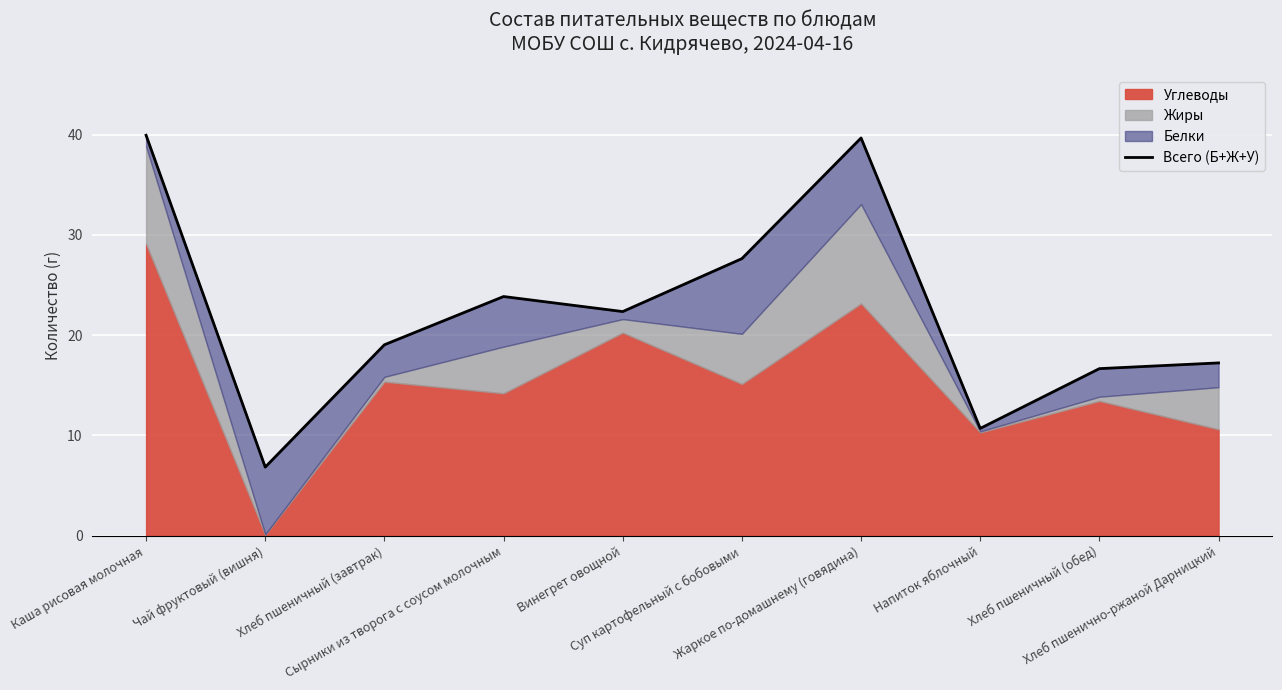

Reading left to right, transcribe all the data shown in this chart.

Каша рисовая молочная=39.9	Чай фруктовый (вишня)=6.8	Хлеб пшеничный (завтрак)=19.0	Сырники из творога с соусом молочным=23.9	Винегрет овощной=22.4	Суп картофельный с бобовыми=27.6	Жаркое по-домашнему (говядина)=39.7	Напиток яблочный=10.7	Хлеб пшеничный (обед)=16.7	Хлеб пшенично-ржаной Дарницкий=17.2